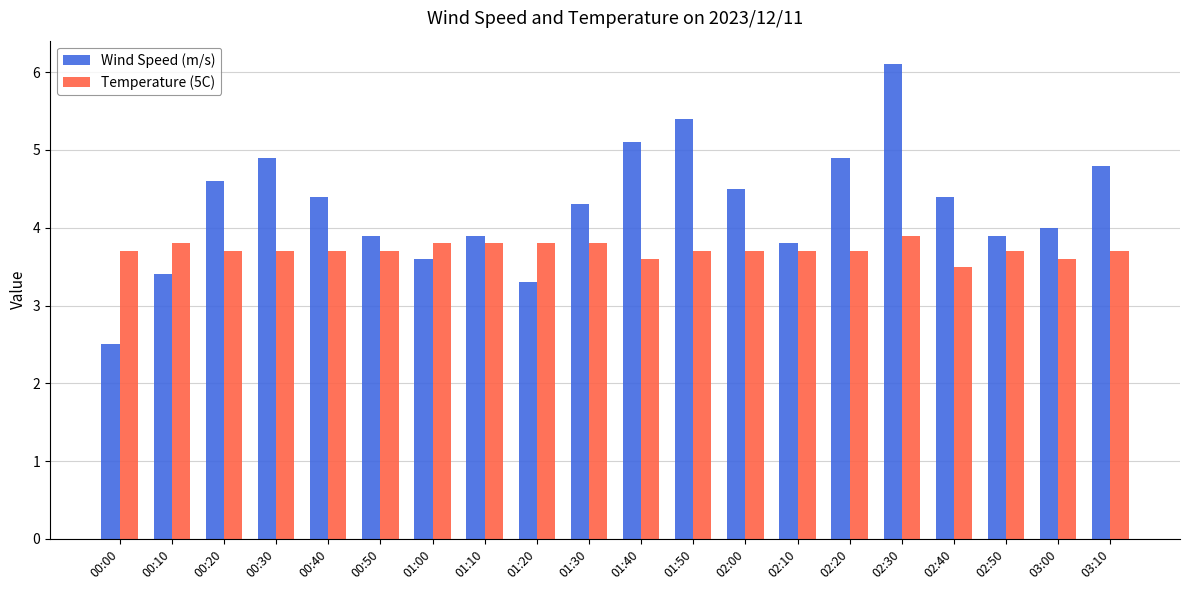

Does the chart contain stacked bars?

No